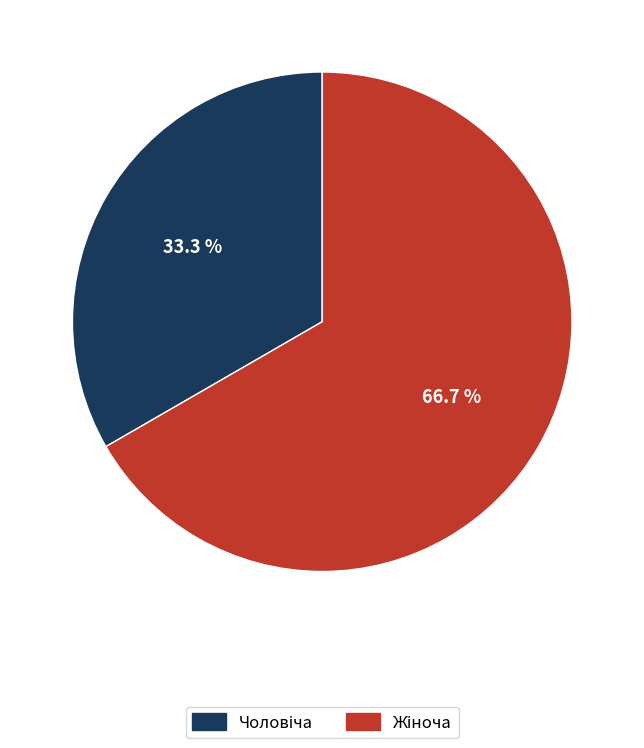

Is there a majority slice in this chart?

Yes